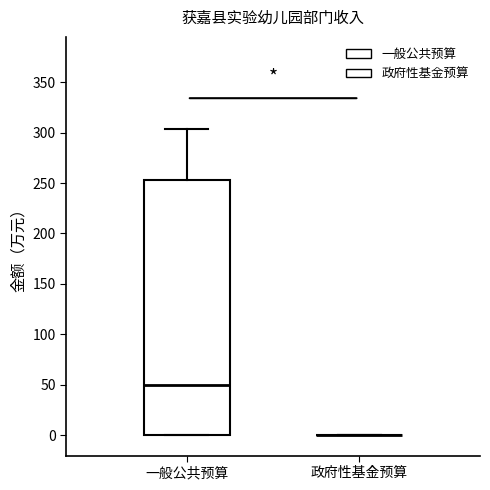

Which box is the tallest, from its lower edge to its upper edge?

一般公共预算